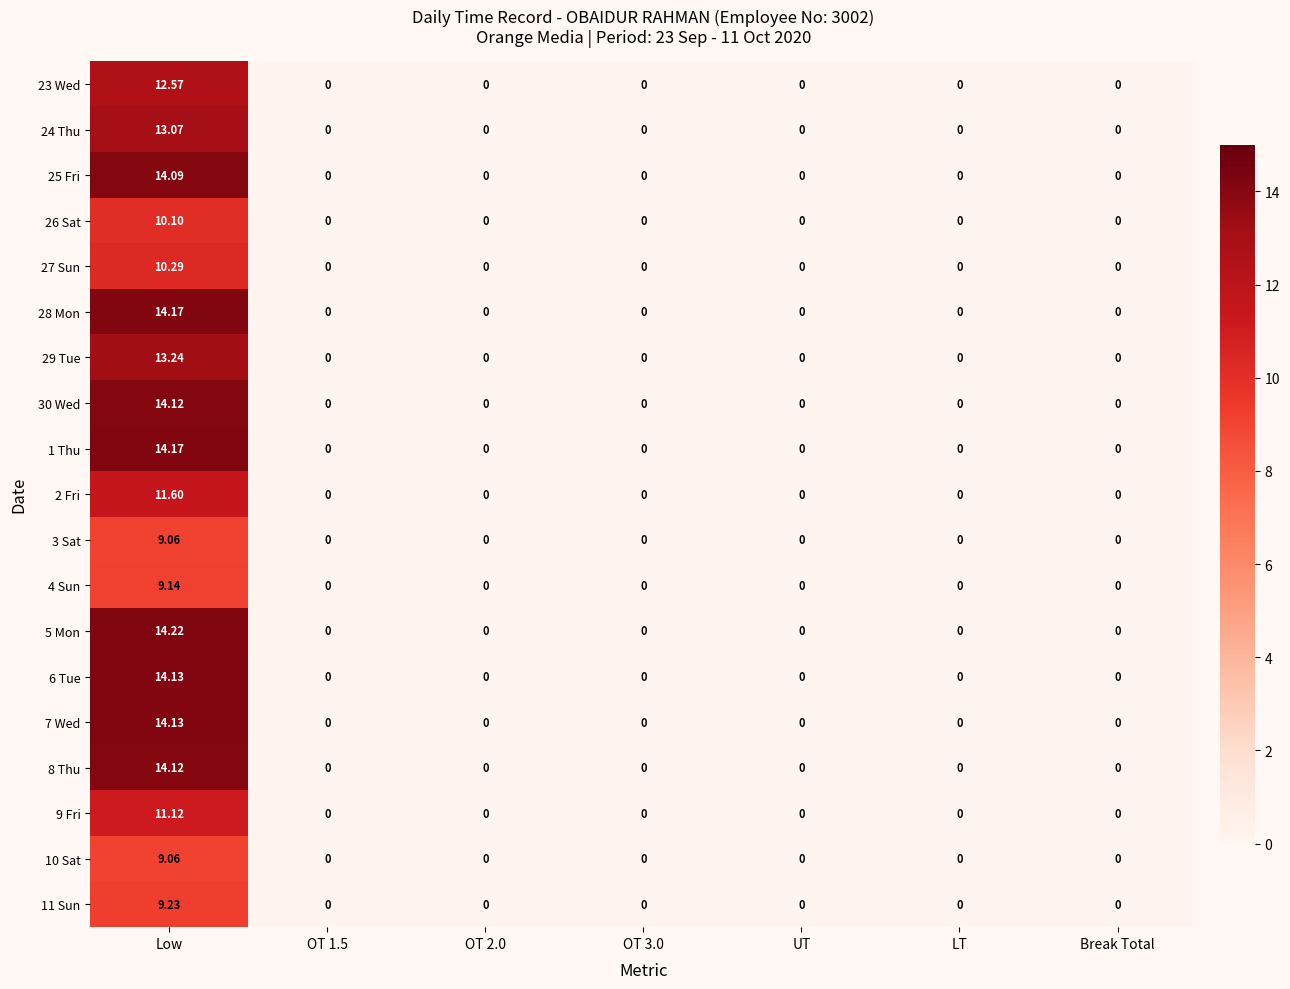

At which category is the sum across all series the highest?

Low